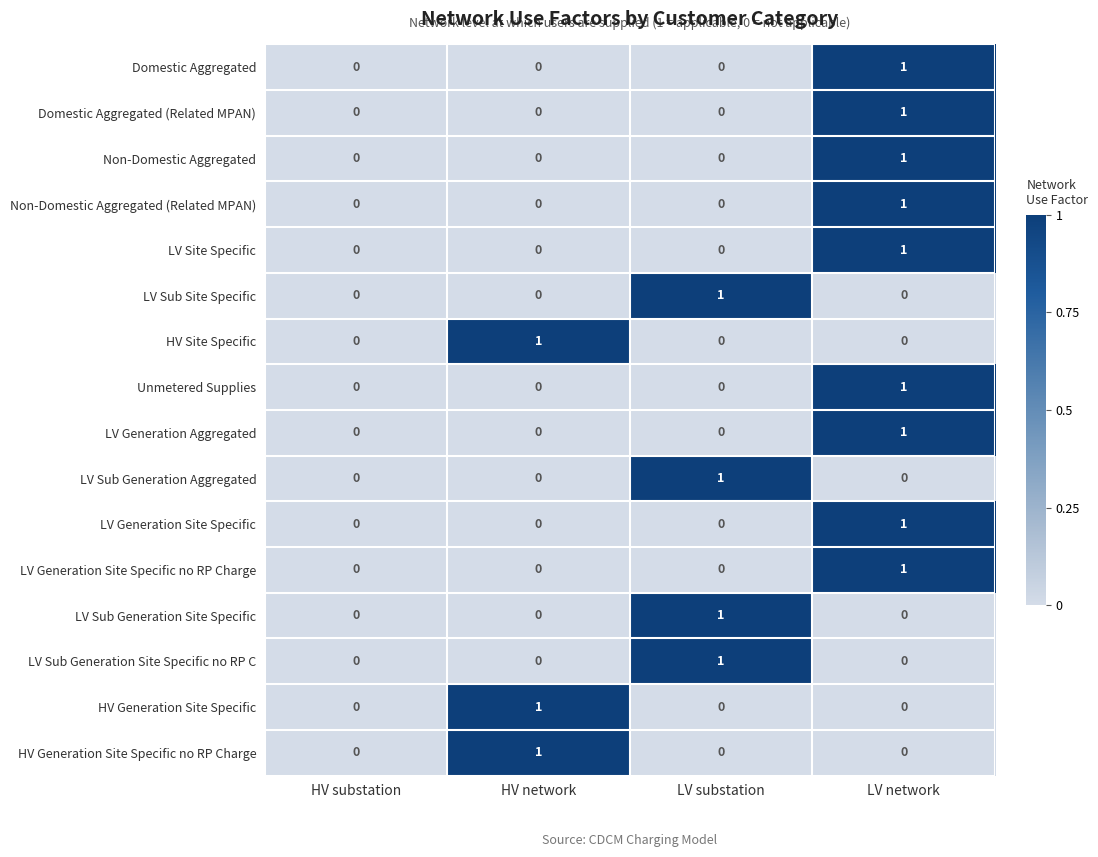

What is the total value across all series at LV substation?

4